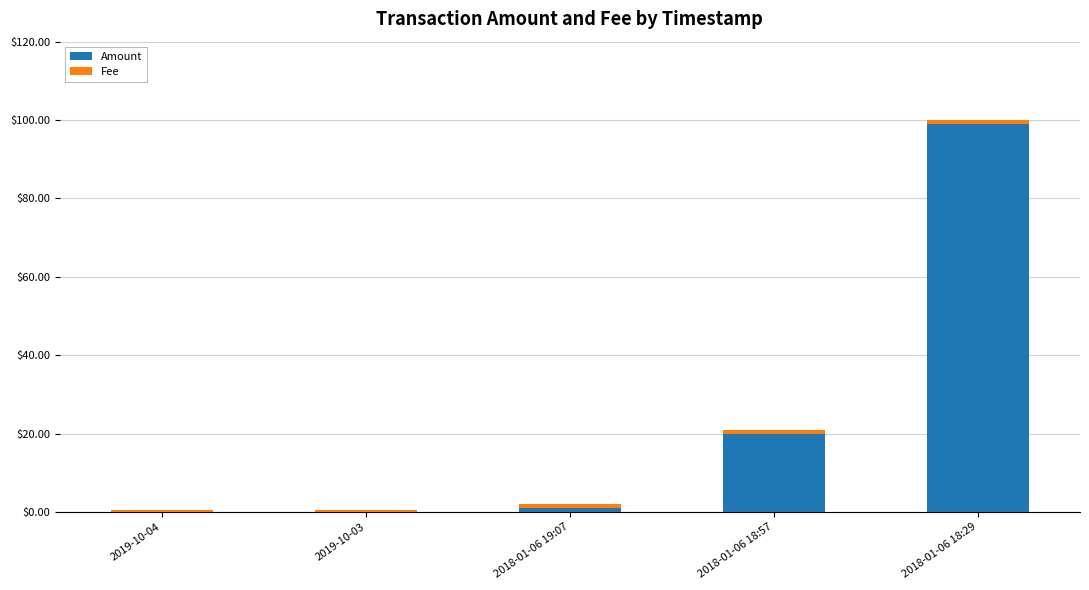

At which category is the sum across all series the highest?

2018-01-06 18:29